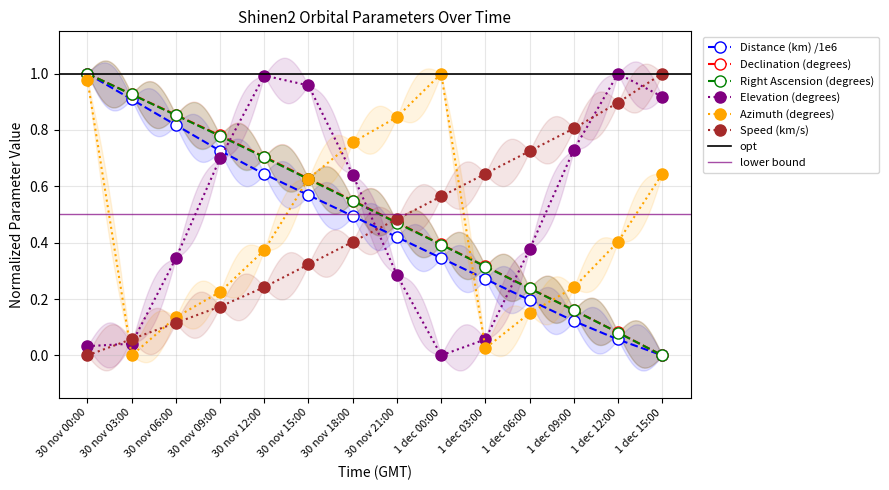

True or false: Azimuth (degrees) has a value of 0.0 at 1 dec 03:00.

True